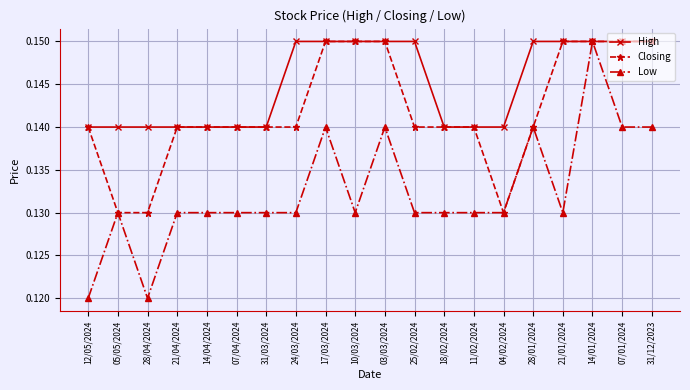

Which series has the widest spread of values?

Low